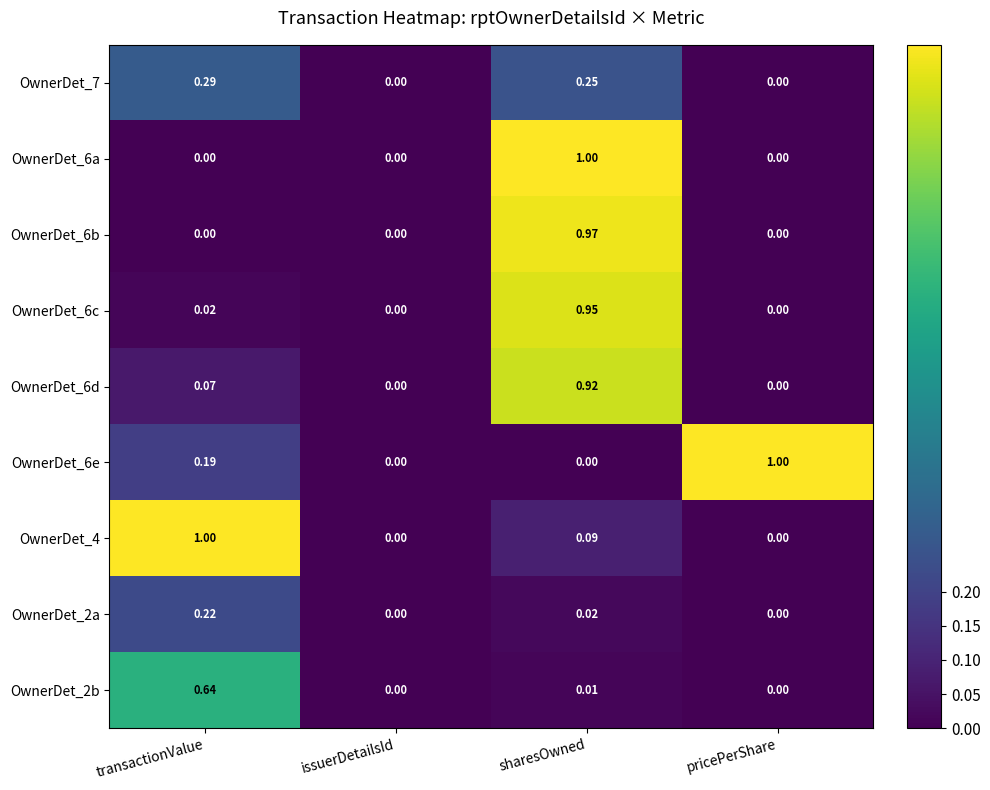

Which series changed the most between transactionValue and pricePerShare?

OwnerDet_4